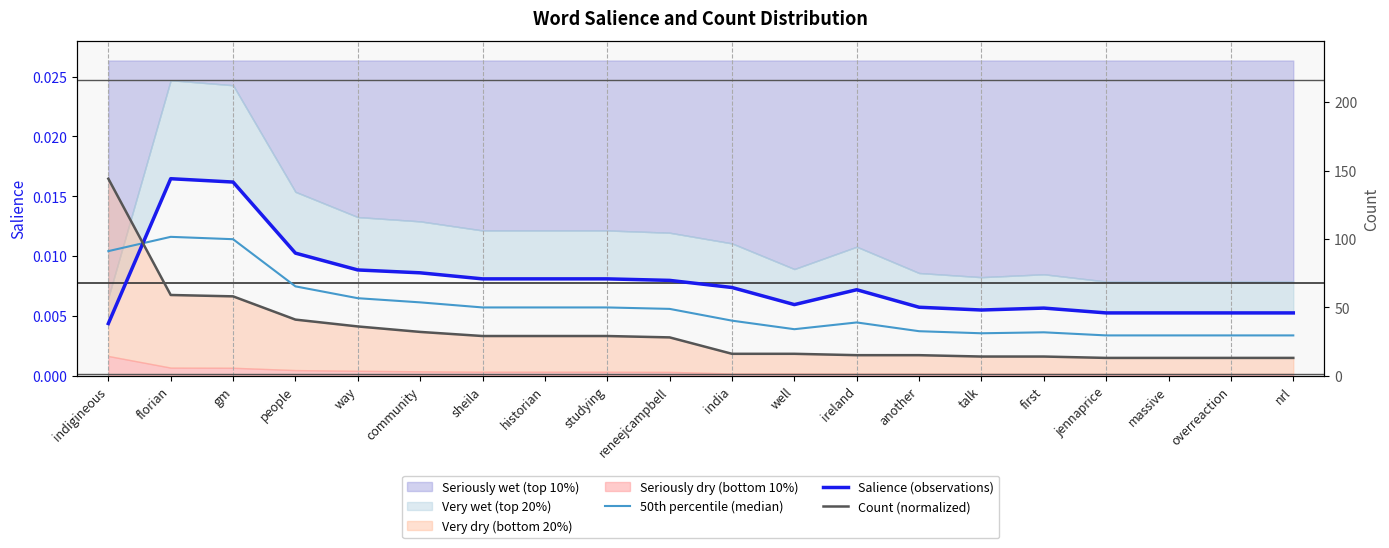

How many times do Count (normalized) and 50th percentile (median) cross each other?

1